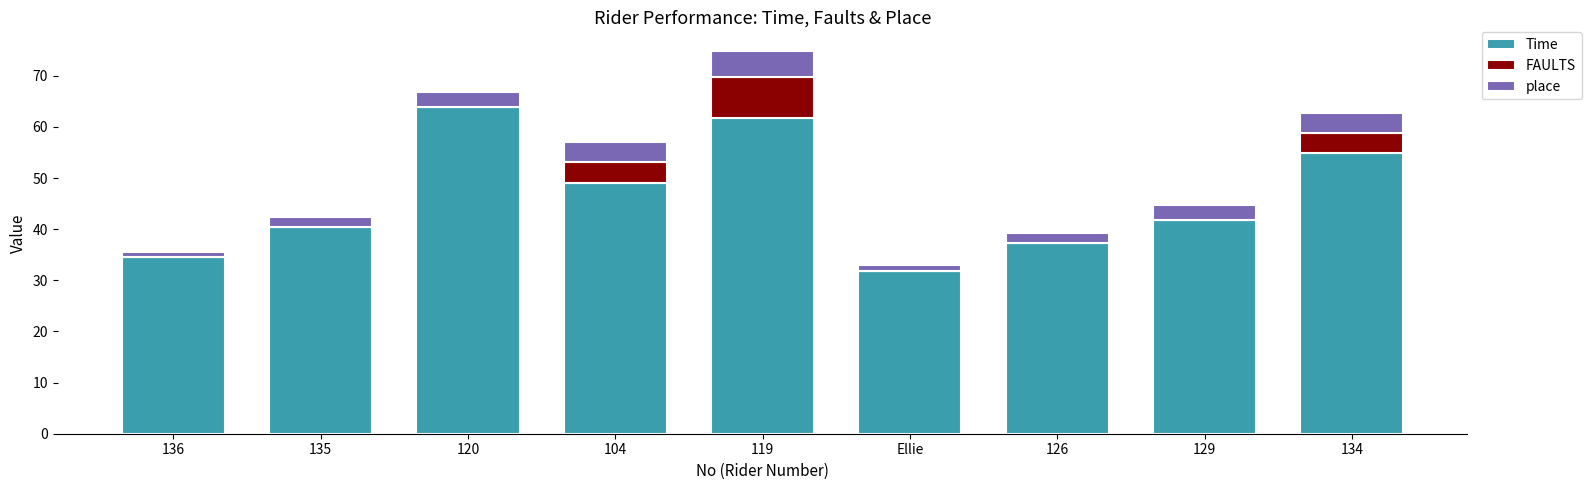

At which category is the sum across all series the highest?

119